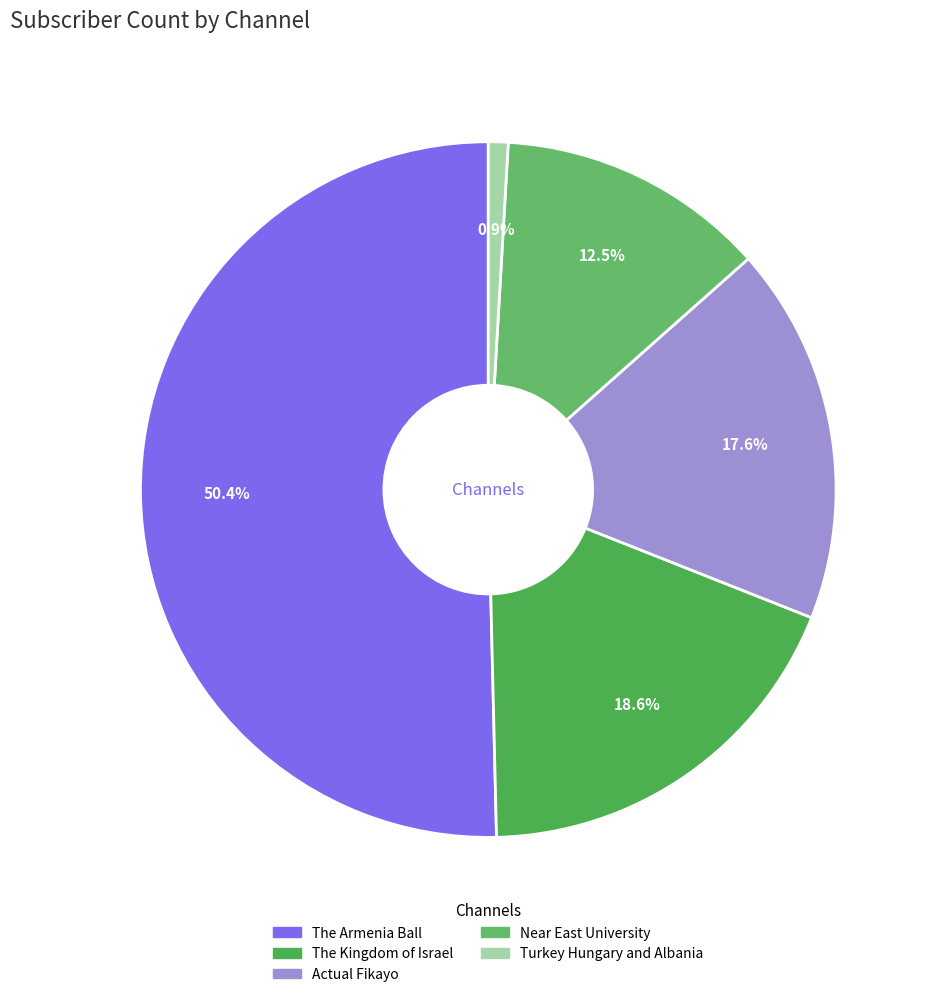

To the nearest percent, what is the combined percentage of Turkey Hungary and Albania and Actual Fikayo?

18%